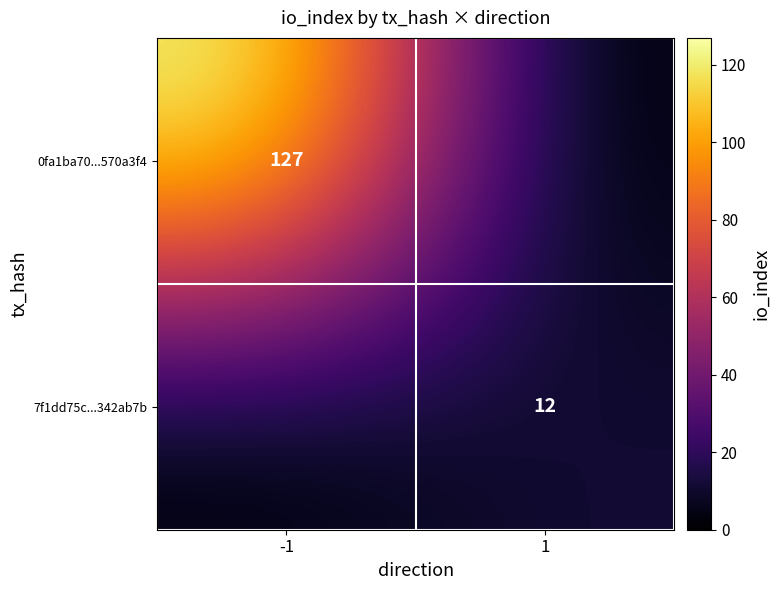

At how many categories does at least one series exceed 104?

1